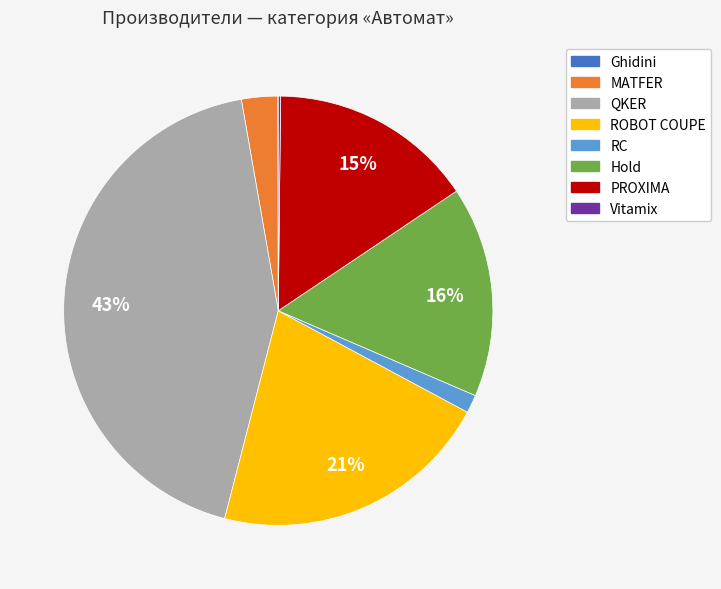

Does any single category account for the majority?

No